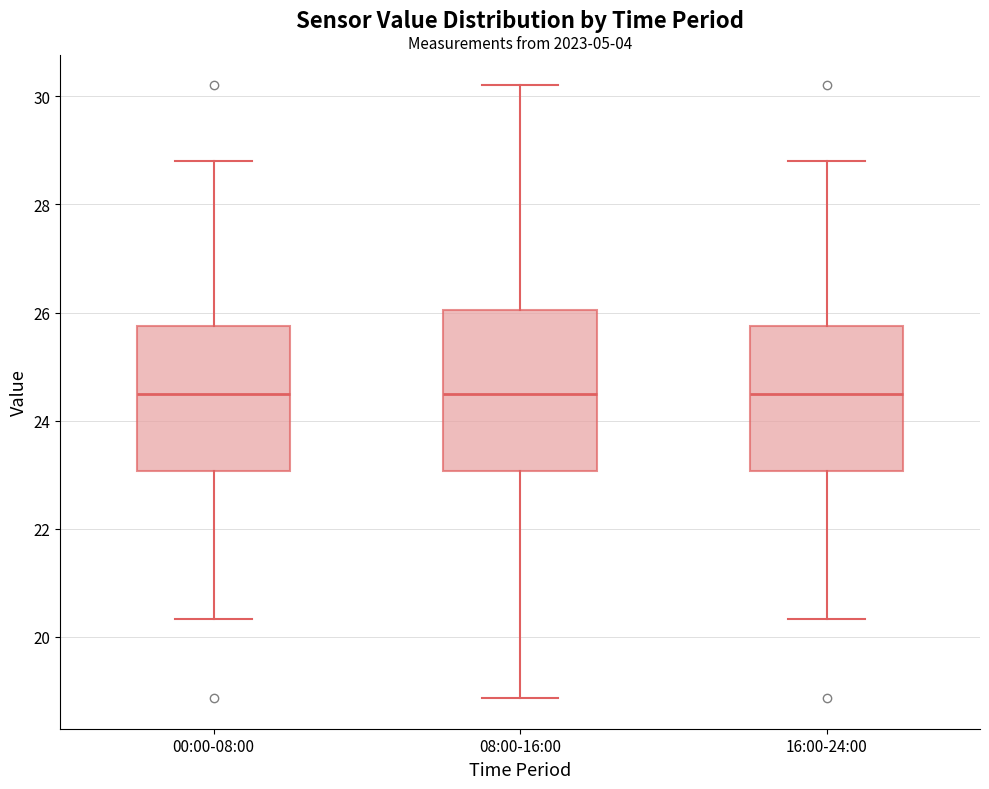

Reading left to right, read every box against the y-axis: the position of its median line, the range the box covers, and the ends of its whiskers. The values are not printed on the chart, so give them approximately, as read against the axis.

00:00-08:00: median 24.6, box 23.0 to 25.8, whiskers 20.4 to 28.8
08:00-16:00: median 24.6, box 23.0 to 26.0, whiskers 18.8 to 30.2
16:00-24:00: median 24.6, box 23.0 to 25.8, whiskers 20.4 to 28.8